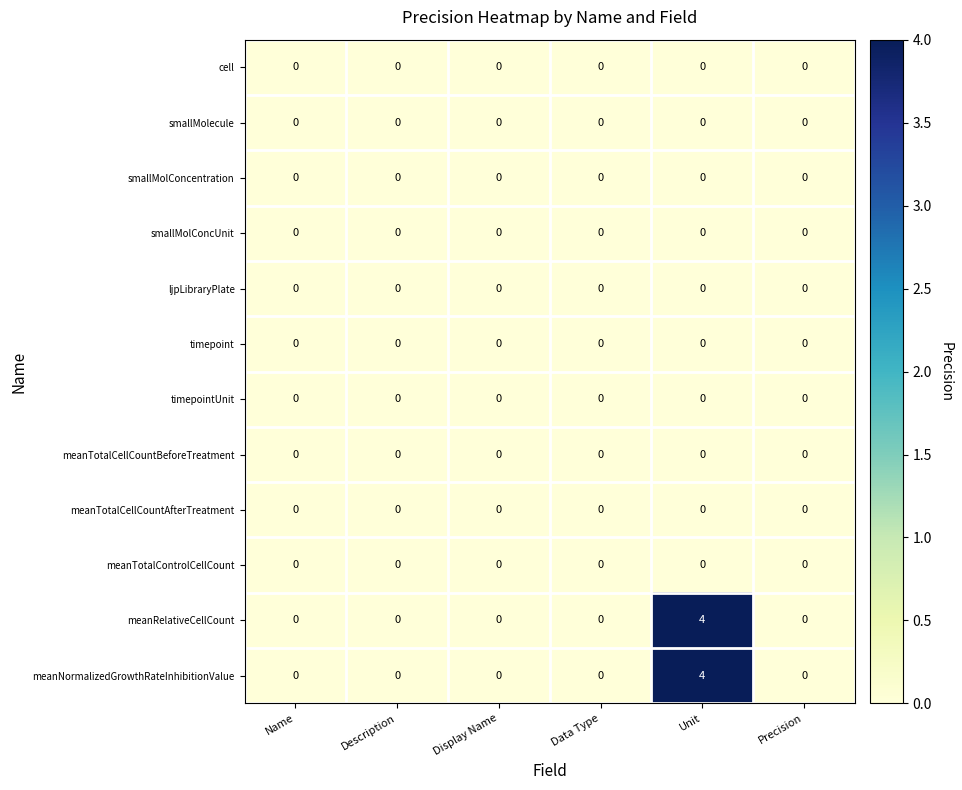

What is the difference between the maximum and second lowest values in the meanRelativeCellCount series?

4